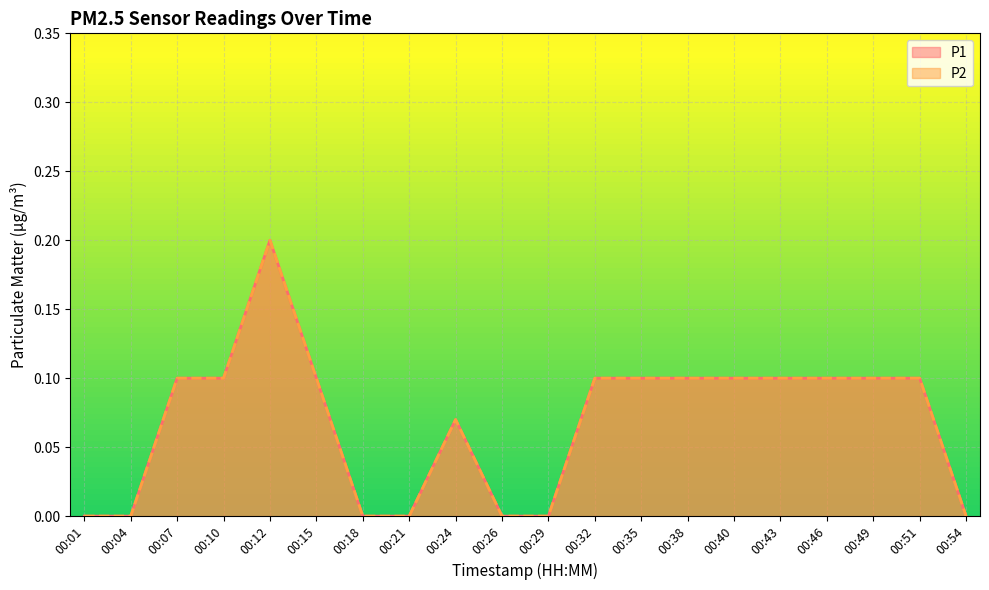

What is the maximum value for P2?

0.2